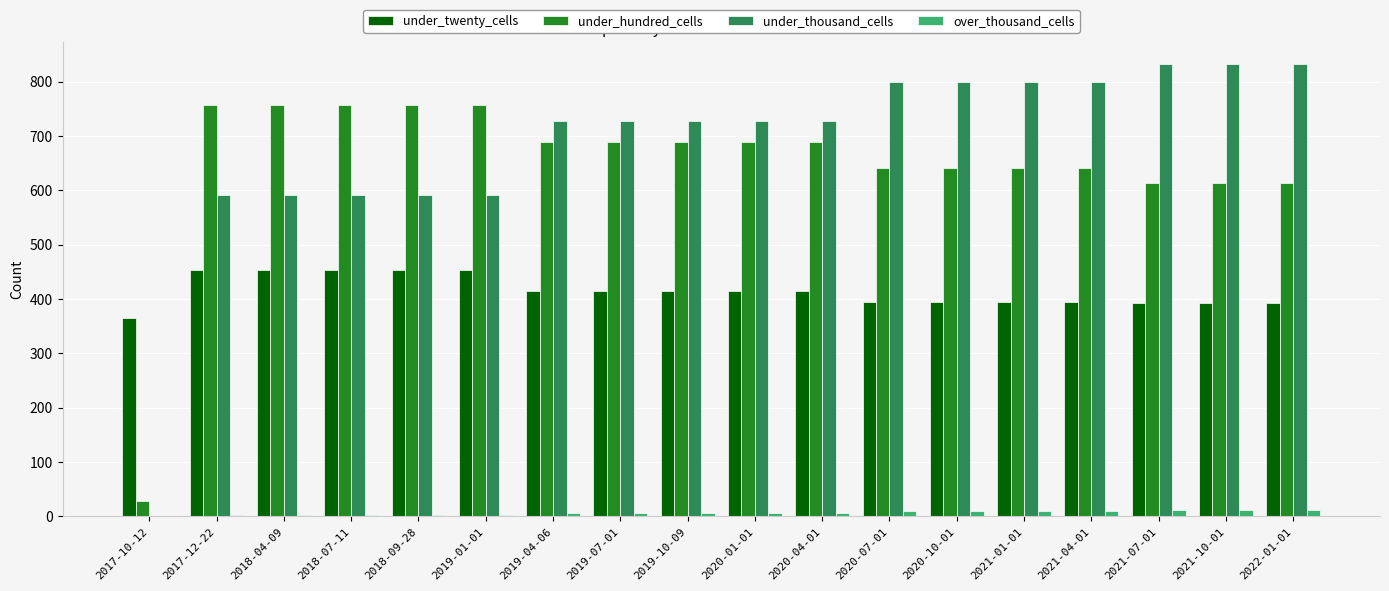

The value of under_hundred_cells at 2020-04-01 is 244. True or false?

False